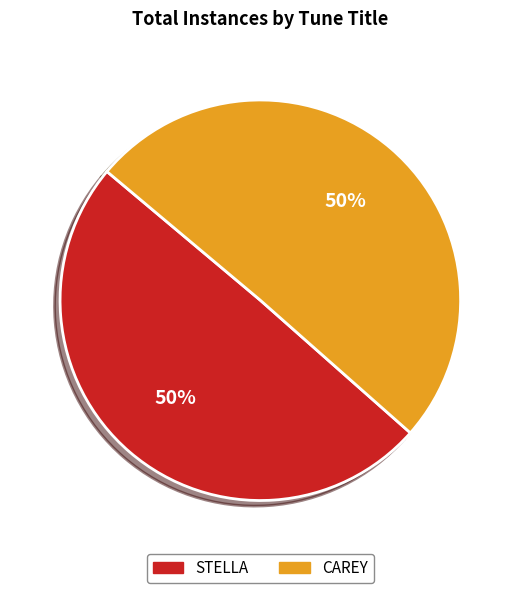

What is the ratio of the value at STELLA to the value at CAREY?

1.0